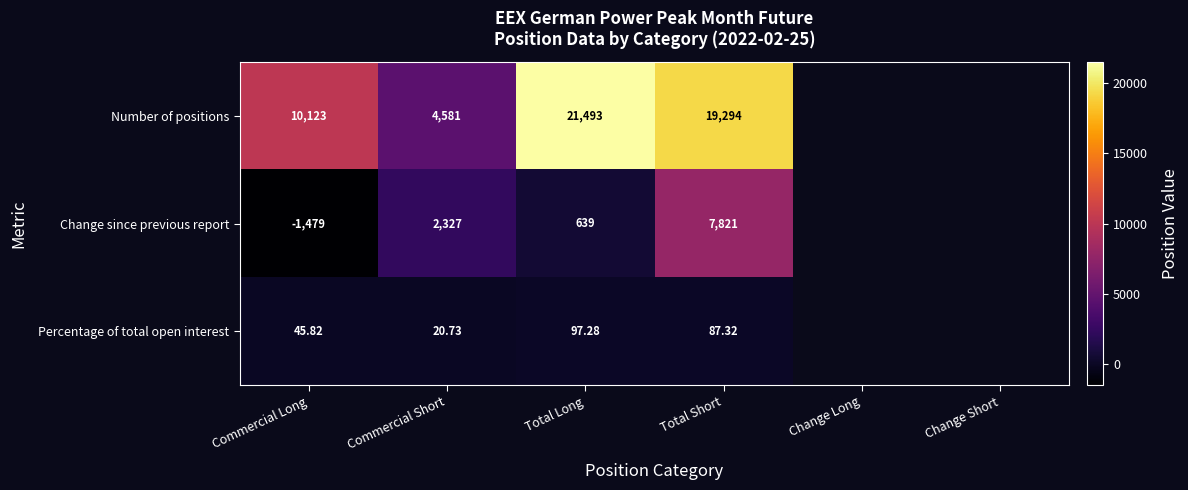

Which series changed the most between Commercial Long and Commercial Short?

Number of positions